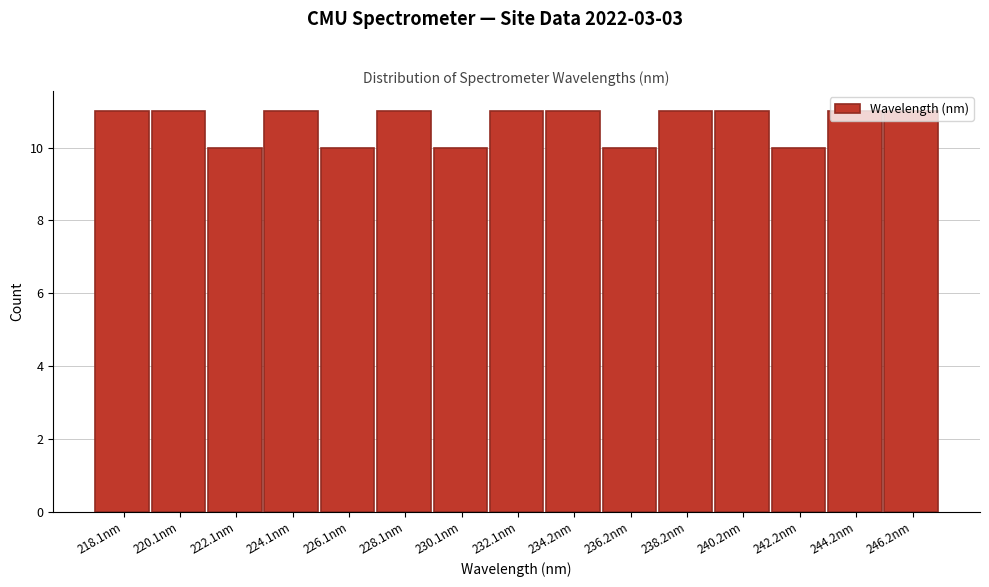

What is the change in value from 226.1nm to 228.1nm?

+1